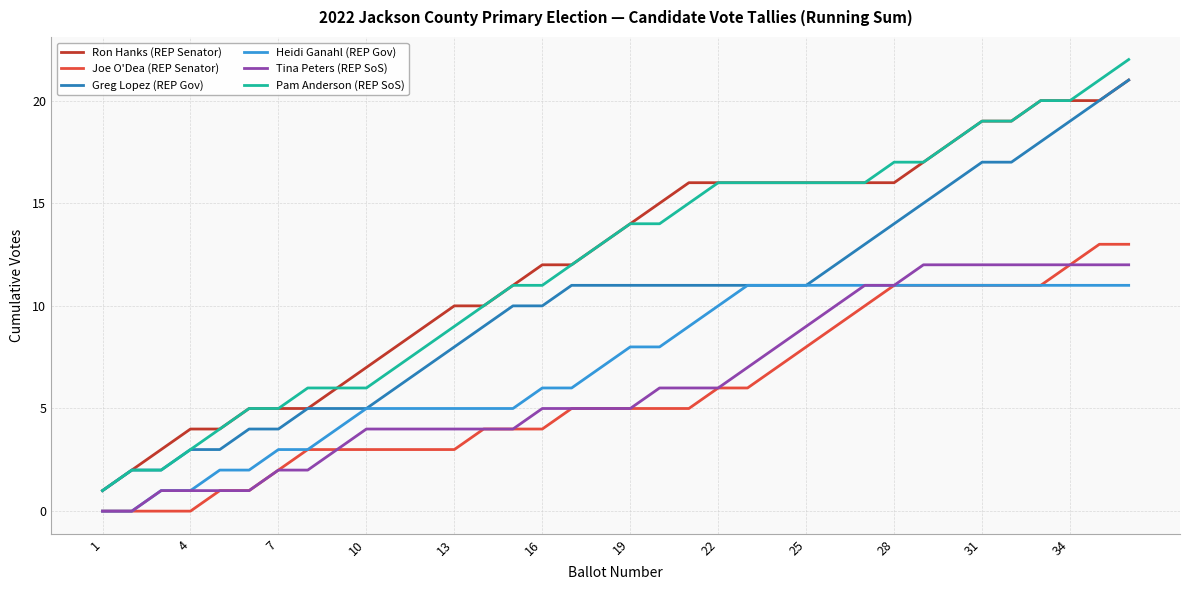

Which series has the largest range (max minus min)?

Pam Anderson (REP SoS)